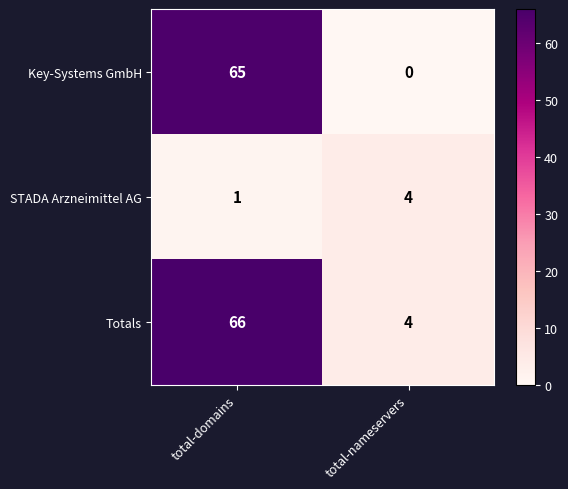

At which category is the sum across all series the highest?

total-domains